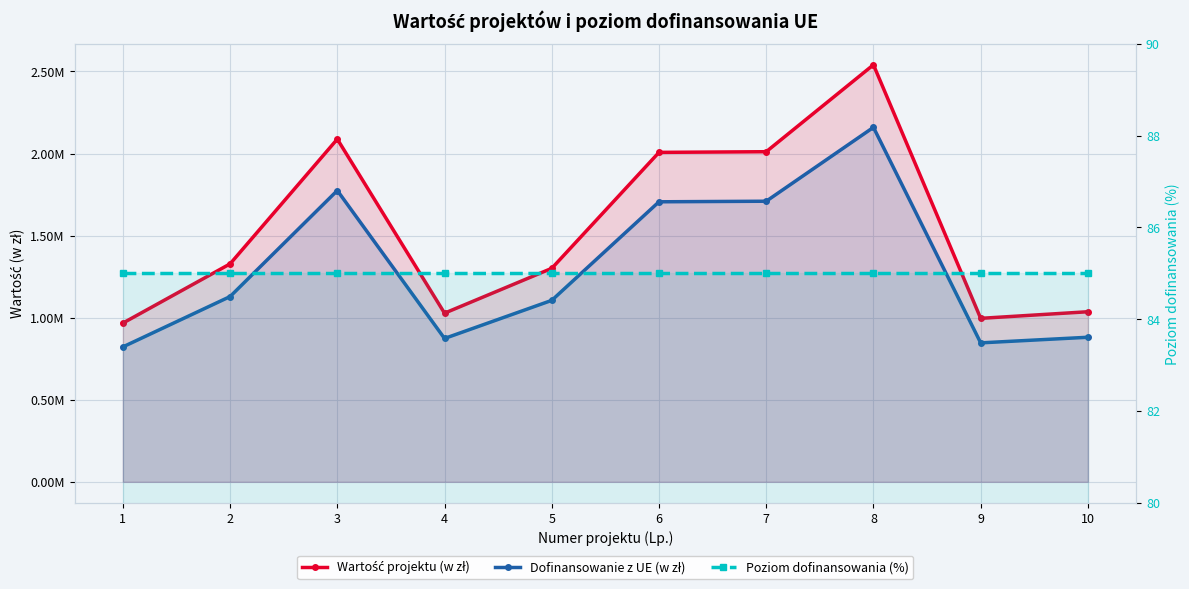

The Poziom dofinansowania (%) series shows 85.0 at 1. True or false?

True